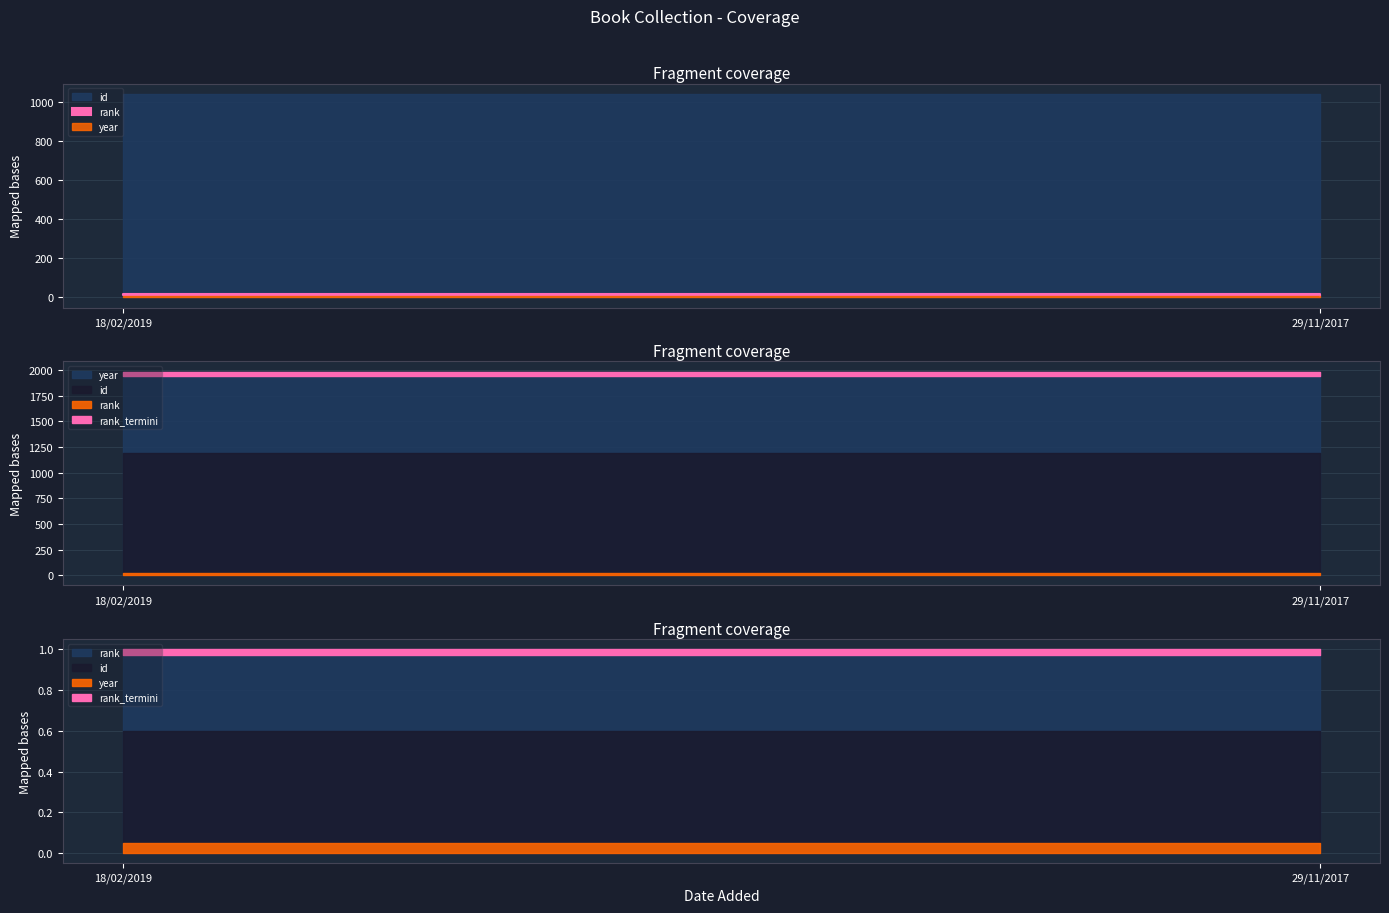

At which category does the chart reach its peak across all series?

18/02/2019